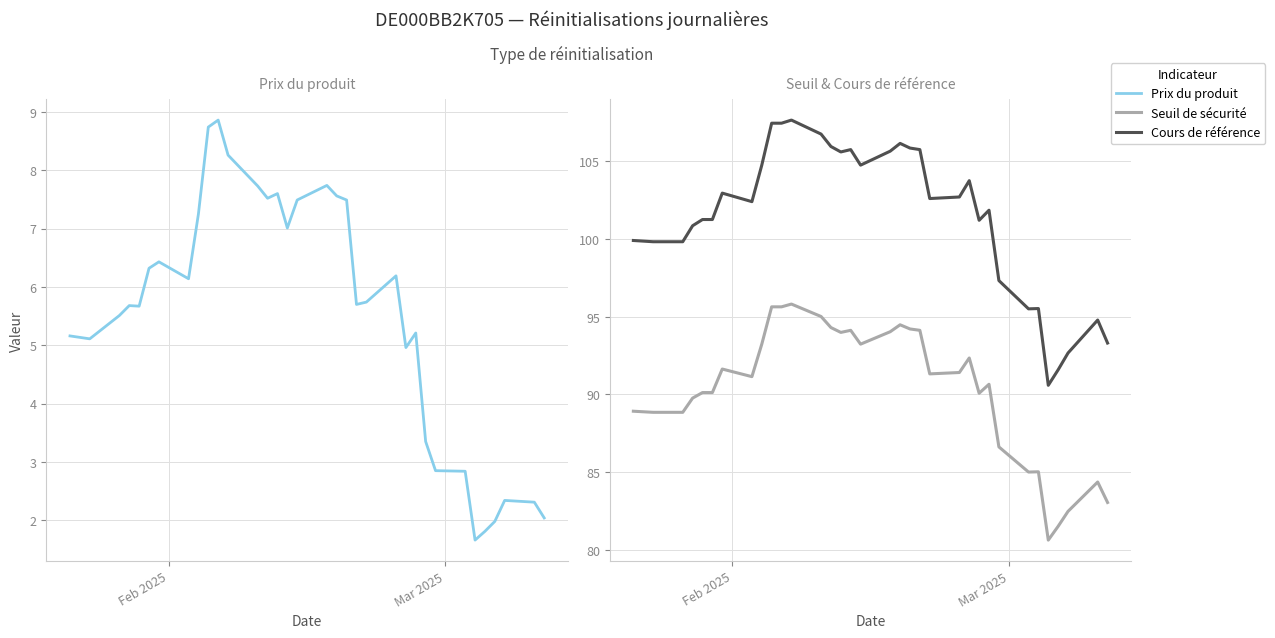

How many data points in Cours de référence are above 102?

18